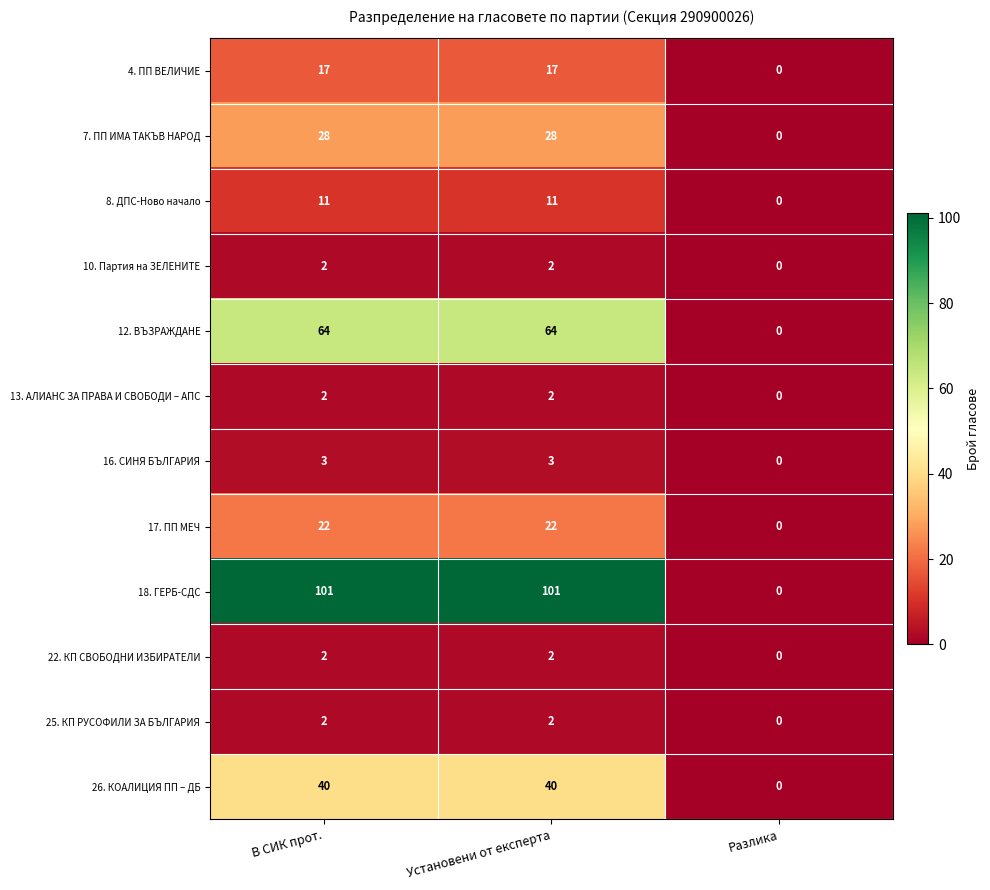

How many 13. АЛИАНС ЗА ПРАВА И СВОБОДИ – АПС values are between 0 and 2?

3